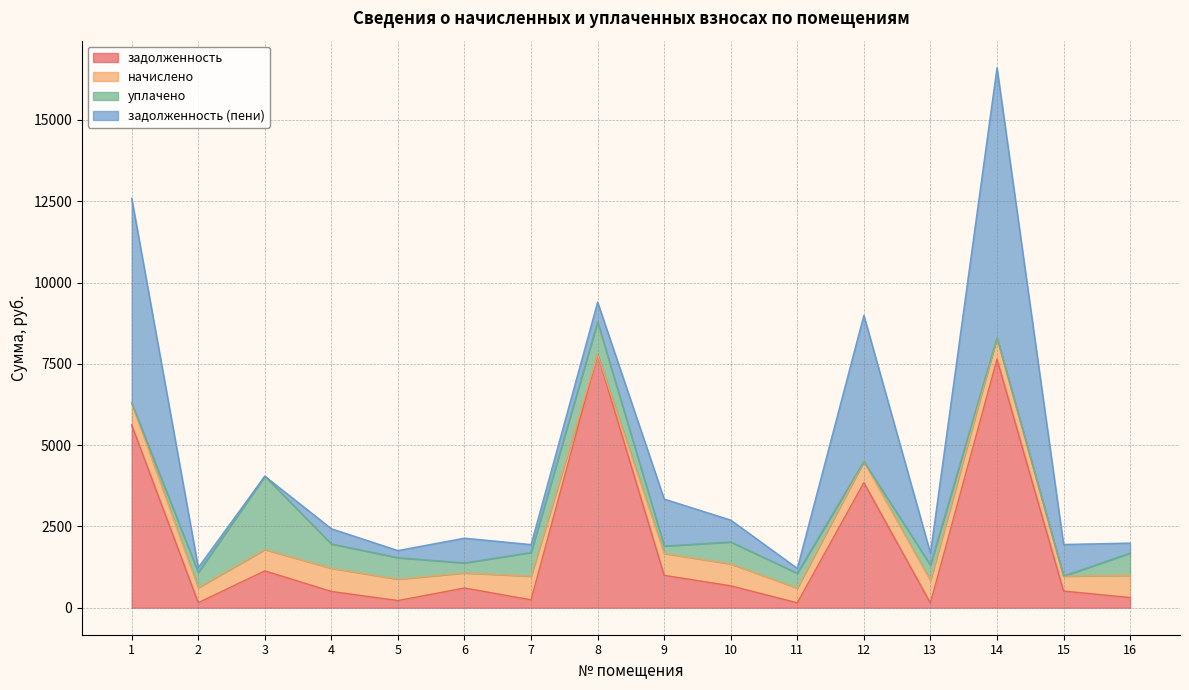

Is the value of уплачено at 4 greater than the value of начислено at 14?

Yes